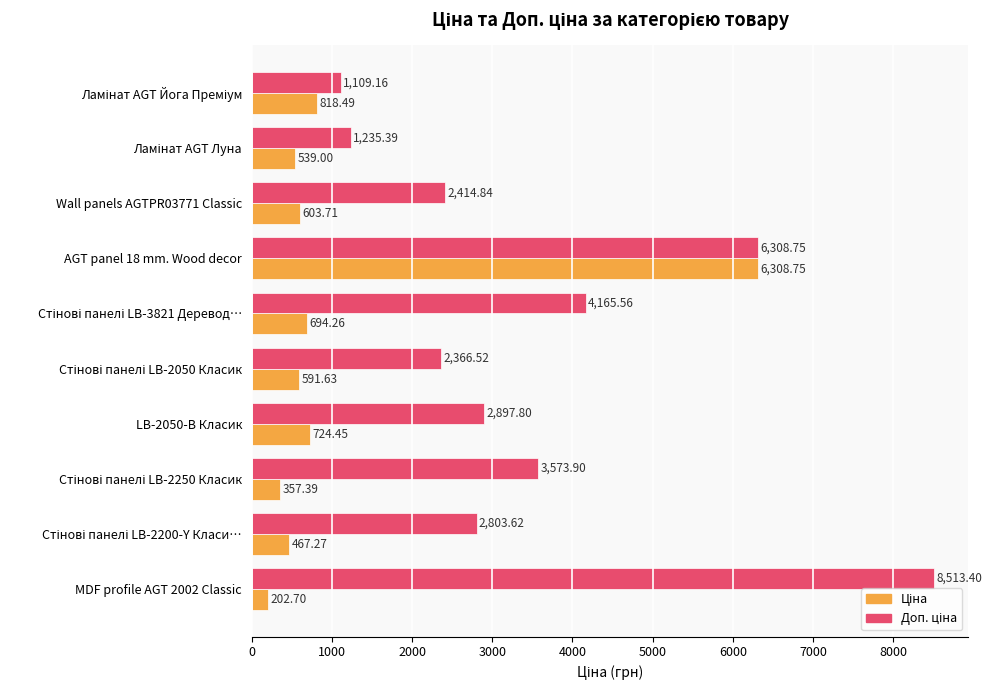

What is the total value across all series at AGT panel 18 mm. Wood decor?

12617.5